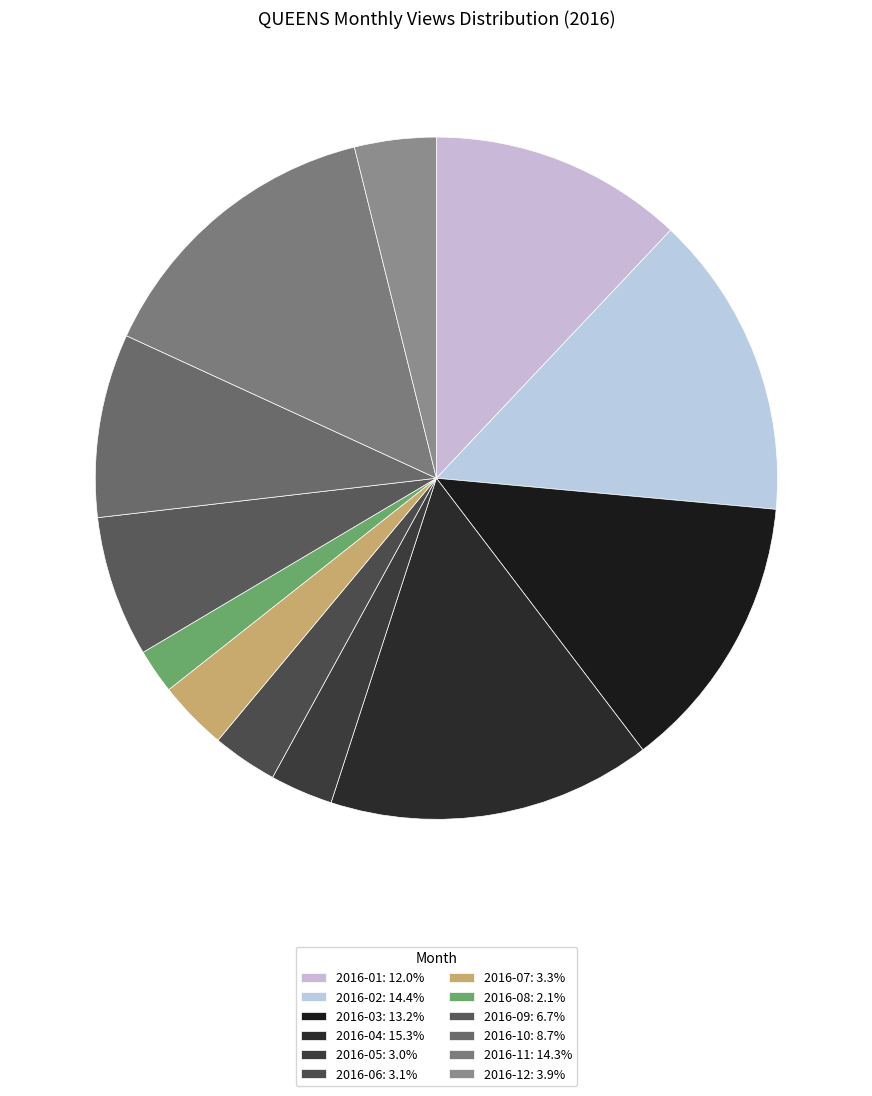

How many slices are in this pie chart?

12